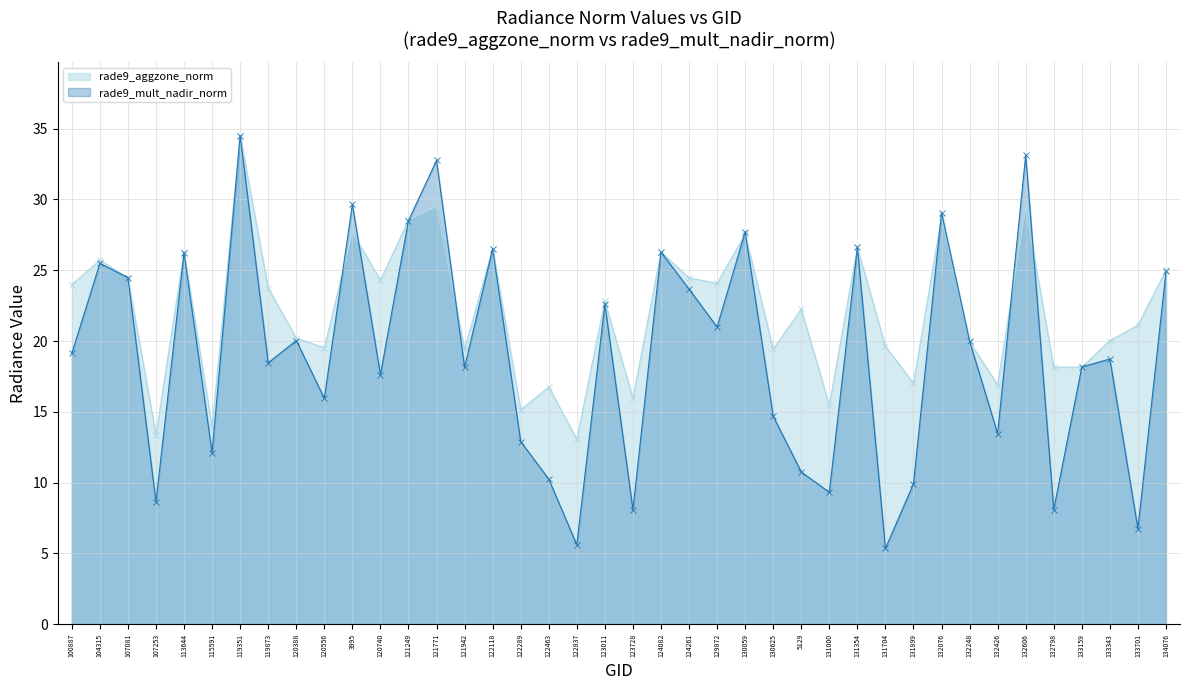

Reading left to right, what are all the values shown in this chart?

rade9_aggzone_norm: 24.0	25.7	24.5	13.4	26.3	13.9	34.5	23.8	20.2	19.5	27.7	24.3	28.5	29.5	19.4	26.5	15.1	16.7	13.1	22.8	16.0	26.3	24.5	24.1	27.6	19.4	22.2	15.5	26.6	19.6	17.0	28.8	19.9	16.9	29.4	18.2	18.2	20.0	21.1	25.0
rade9_mult_nadir_norm: 19.1	25.5	24.5	8.6	26.2	12.1	34.5	18.5	20.0	16.0	29.6	17.6	28.5	32.8	18.1	26.5	12.9	10.3	5.6	22.6	8.1	26.3	23.7	21.0	27.7	14.7	10.8	9.3	26.6	5.4	9.9	29.1	20.0	13.5	33.1	8.1	18.2	18.7	6.7	24.9